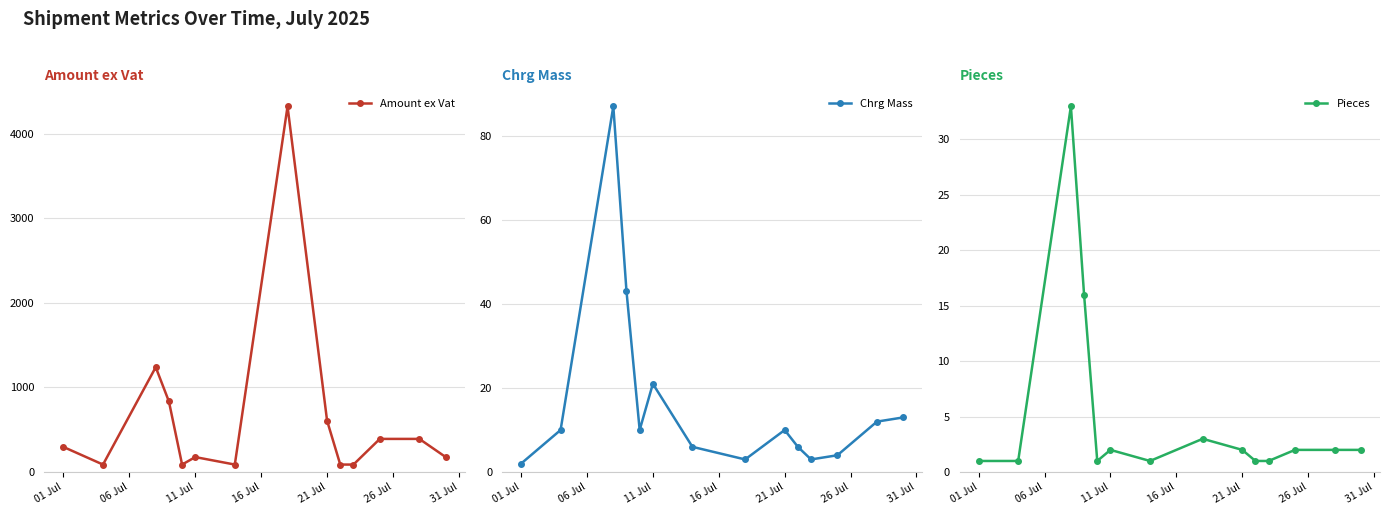

True or false: Amount ex Vat has more than 2 points higher than both neighbors.

True